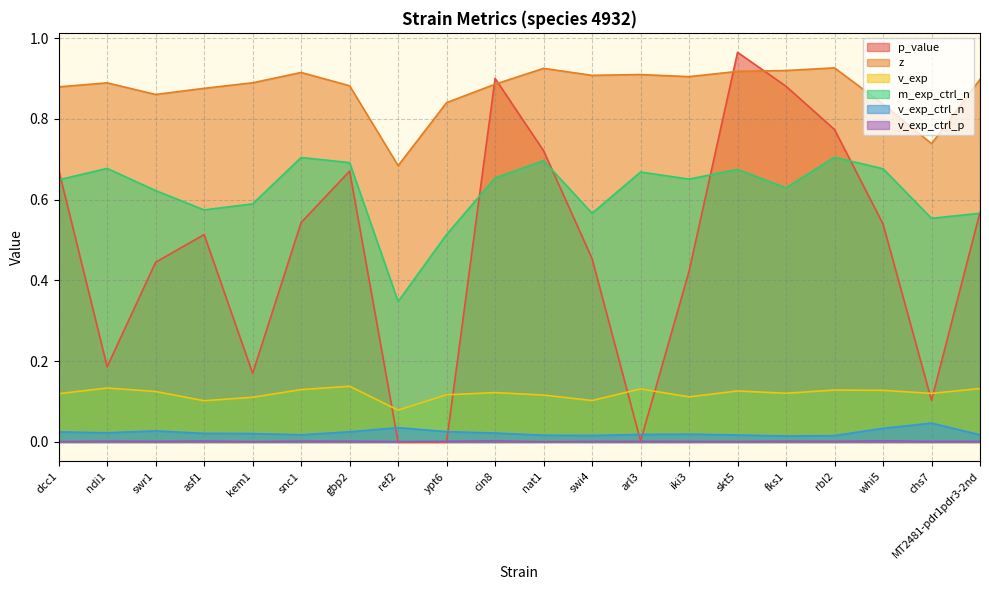

What is the difference between the second highest and minimum values in the v_exp series?

0.1